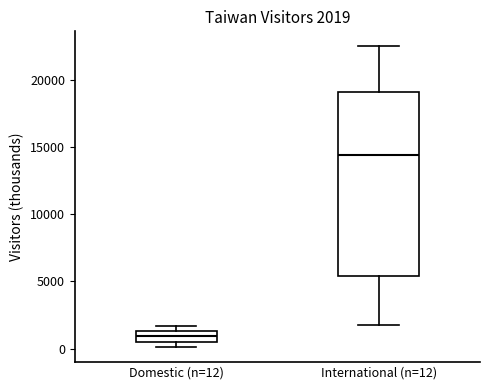

Which box's median line is the highest?

International (n=12)